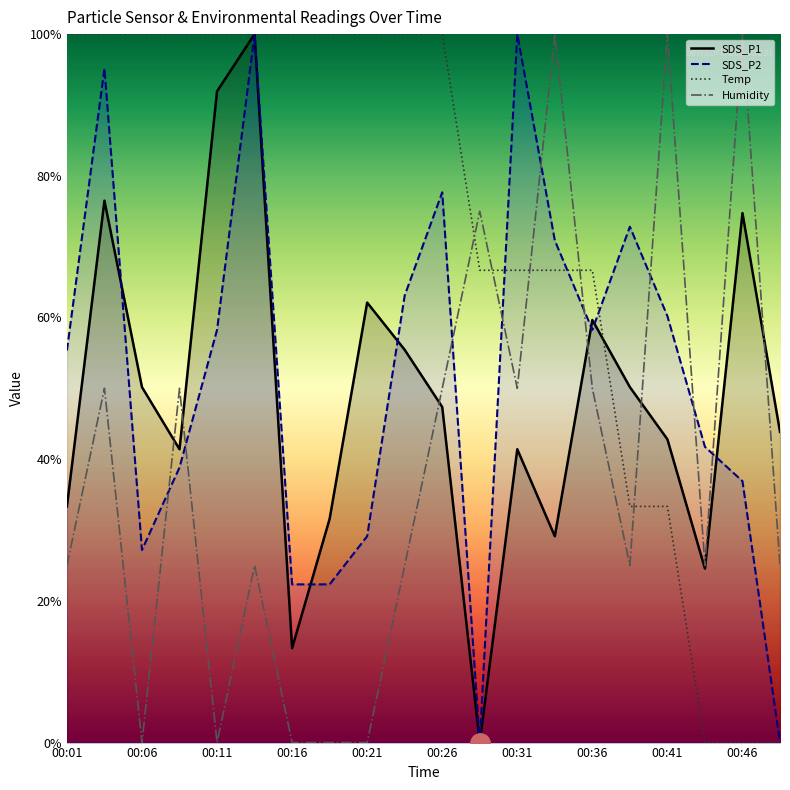

Reading right to left, what are all the values shown in this chart?

SDS_P1: 43.9	74.7	24.6	42.8	50.2	59.6	29.1	41.4	0.0	47.4	55.4	62.1	31.6	13.3	100.0	91.9	41.4	50.2	76.5	33.3
SDS_P2: 0.0	36.9	41.7	60.2	72.8	58.3	70.9	100.0	0.0	77.7	63.1	29.1	22.3	22.3	100.0	58.3	38.8	27.2	95.1	55.3
Temp: 0.0	0.0	0.0	33.3	33.3	66.7	66.7	66.7	66.7	100.0	100.0	100.0	100.0	100.0	100.0	100.0	100.0	100.0	100.0	100.0
Humidity: 25.0	100.0	25.0	100.0	25.0	50.0	100.0	50.0	75.0	50.0	25.0	0.0	0.0	0.0	25.0	0.0	50.0	0.0	50.0	25.0